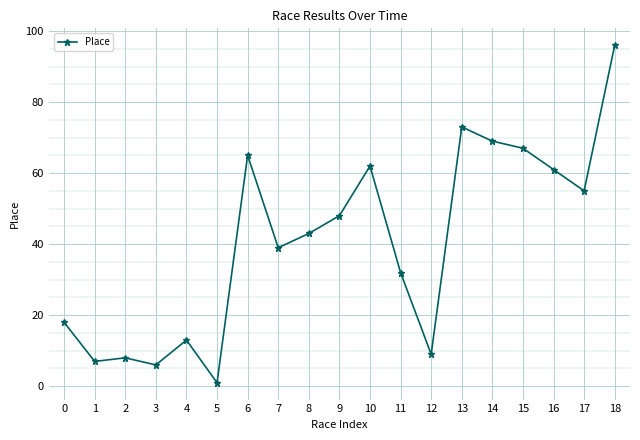

Between 10 and 13, which is larger?

13